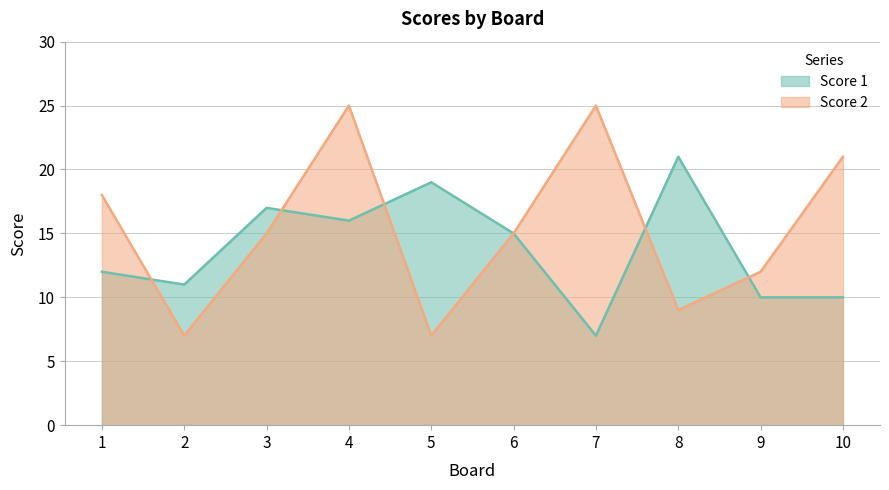

How many lines are shown in the chart?

2